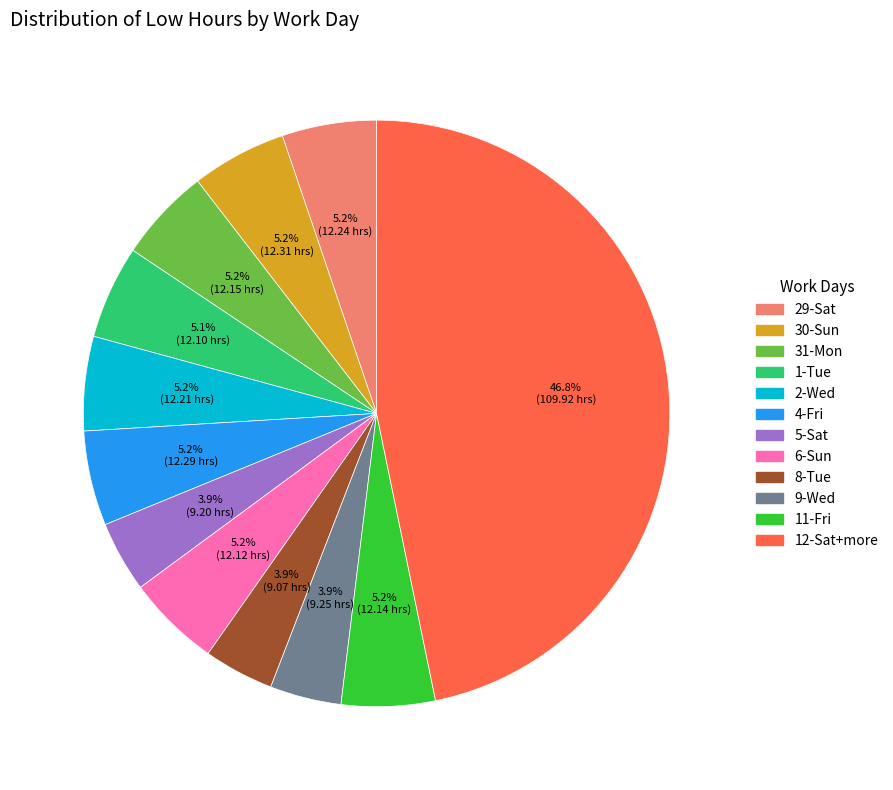

How many slices are in this pie chart?

12